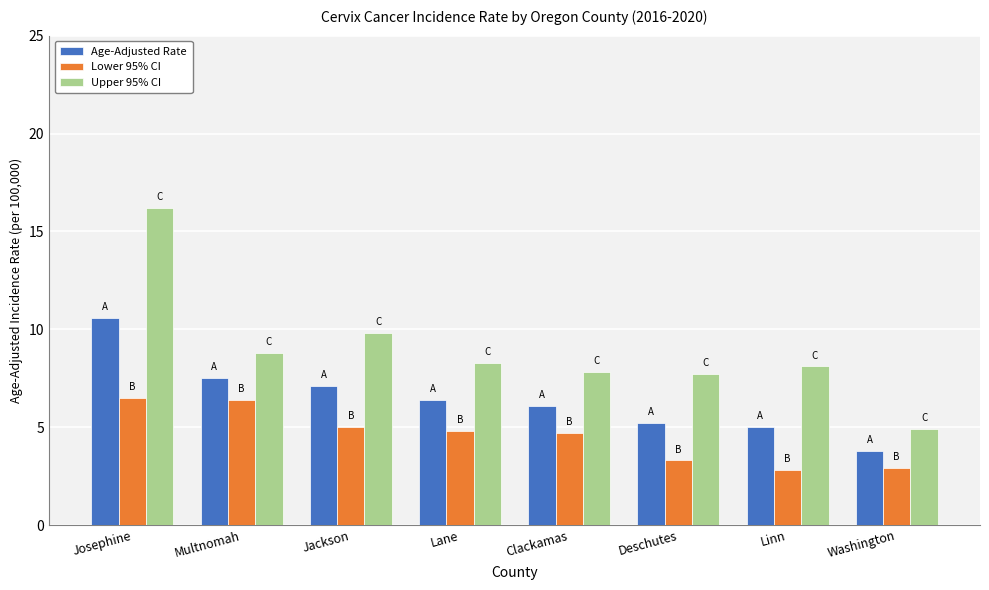

How many values in the Upper 95% CI series are below 8?

3